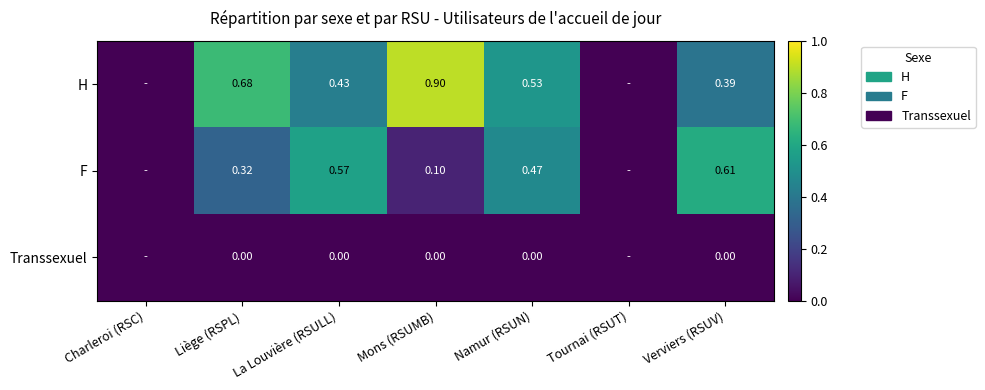

The value of H at Verviers (RSUV) is 0.3. True or false?

False